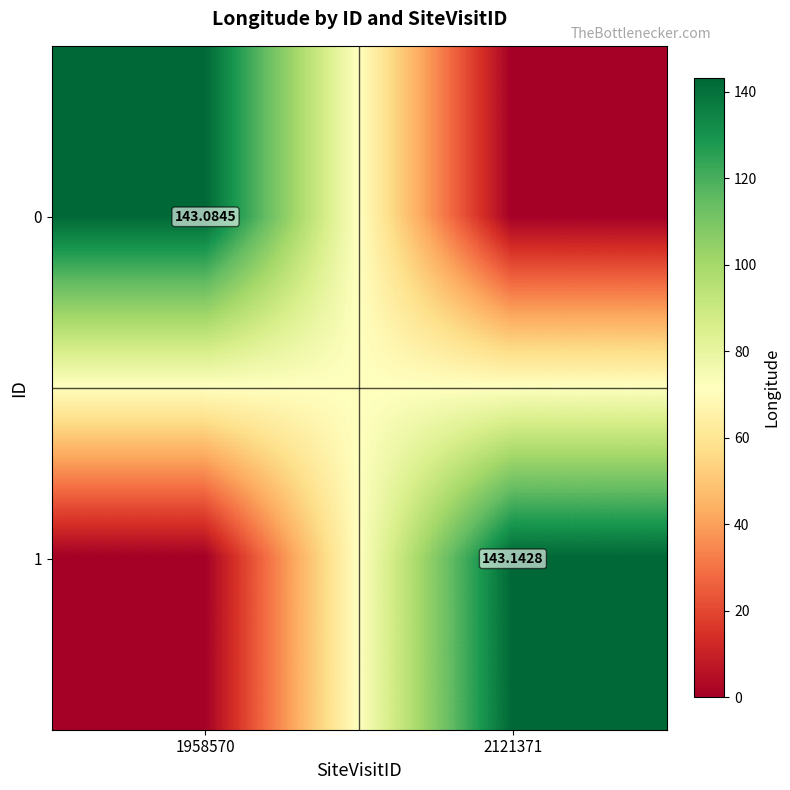

At which category is the sum across all series the highest?

2121371